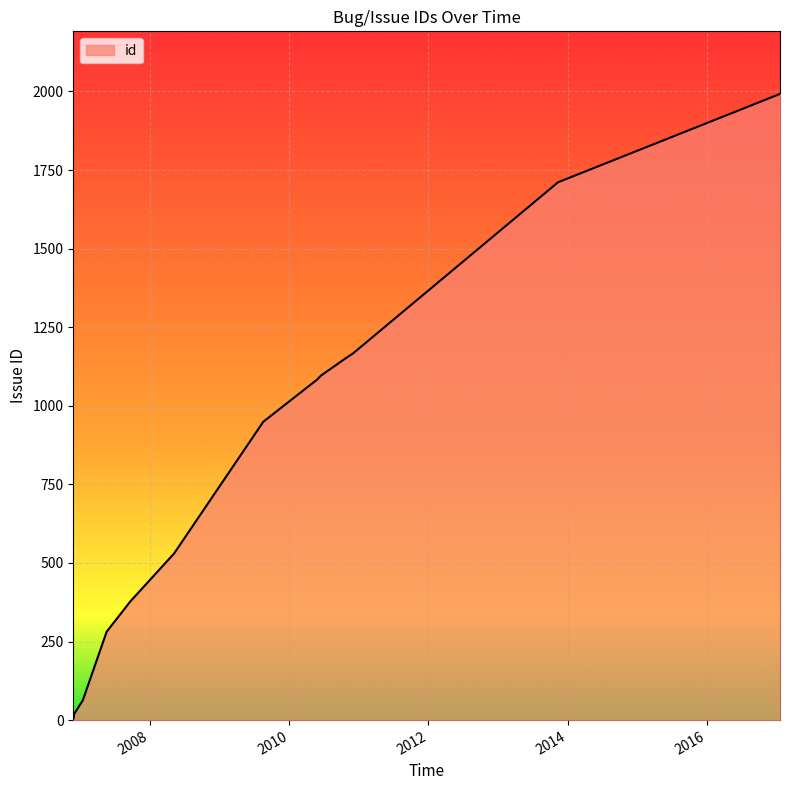

What is the change in value from 2006-11-24 to 2010-06-16?

+1074